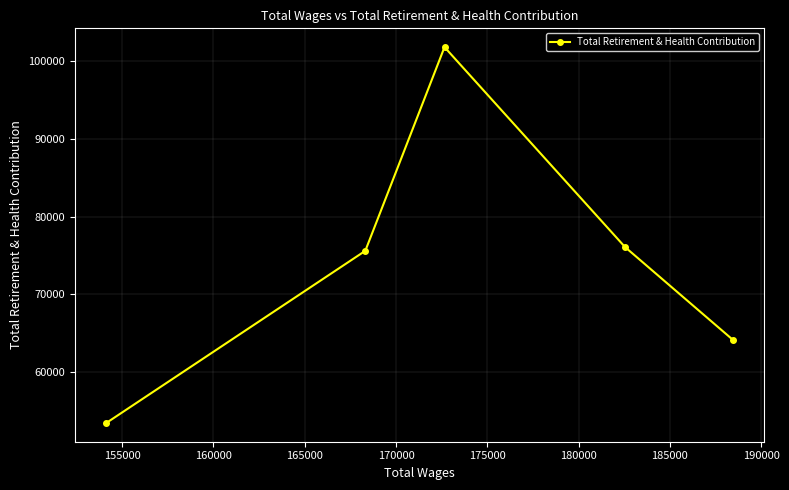

What is the minimum value shown in the chart?

53429